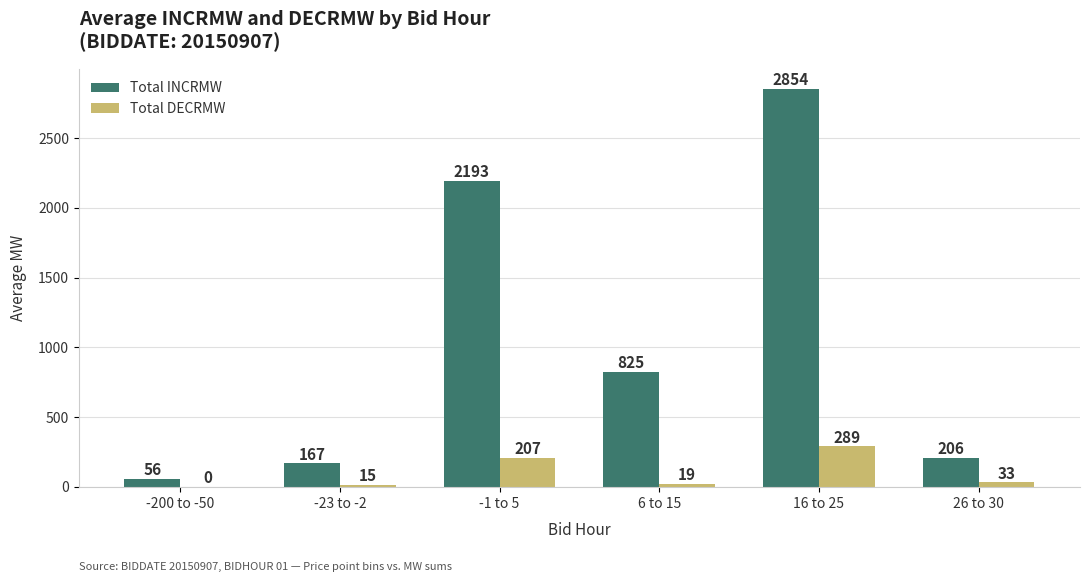

What is the sum of the Total DECRMW values at -200 to -50 and -23 to -2?

15.0